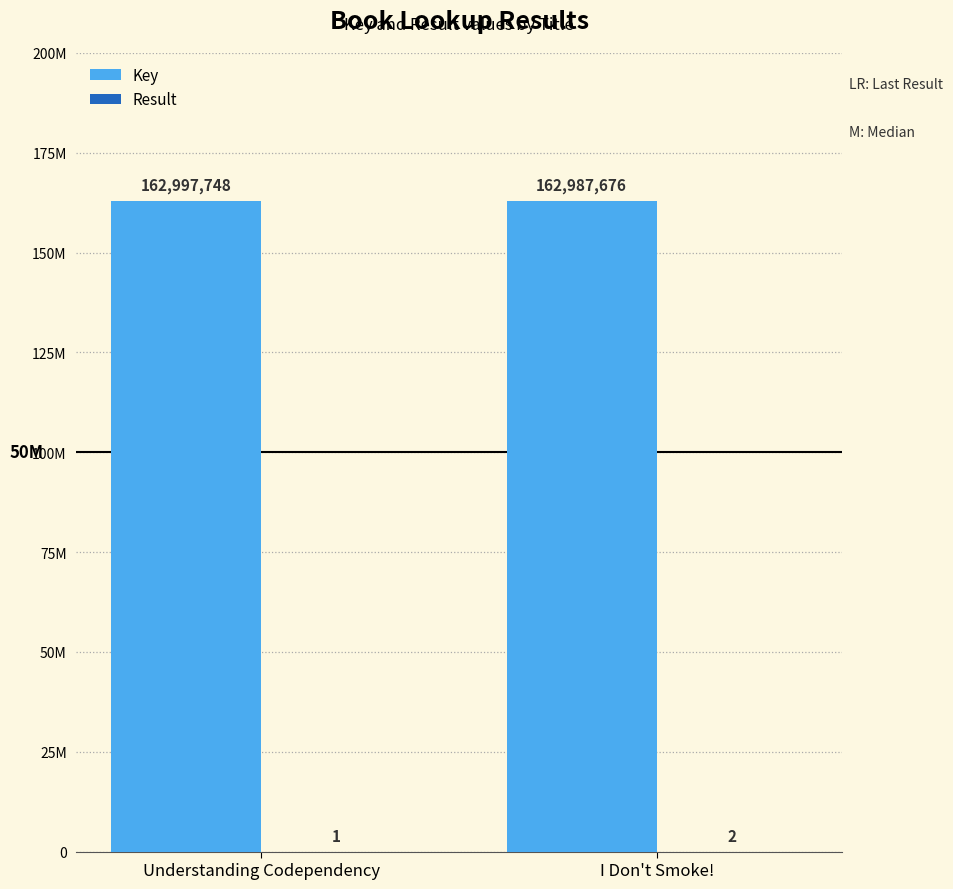

What is the lowest value of the Result series?

1